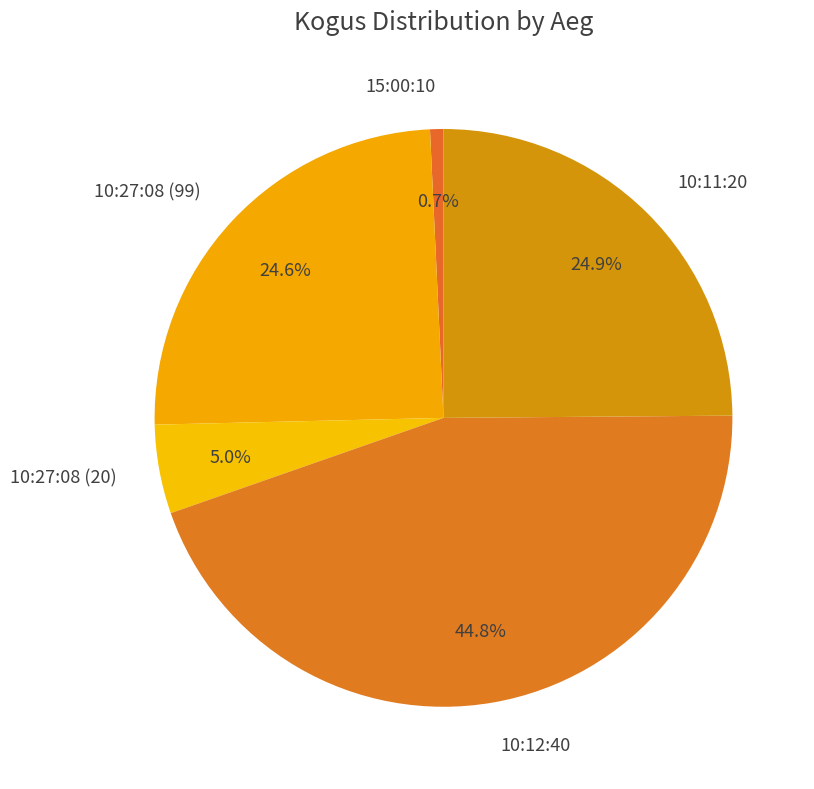

To the nearest percent, what is the difference between the largest and smallest slice percentages?

44%